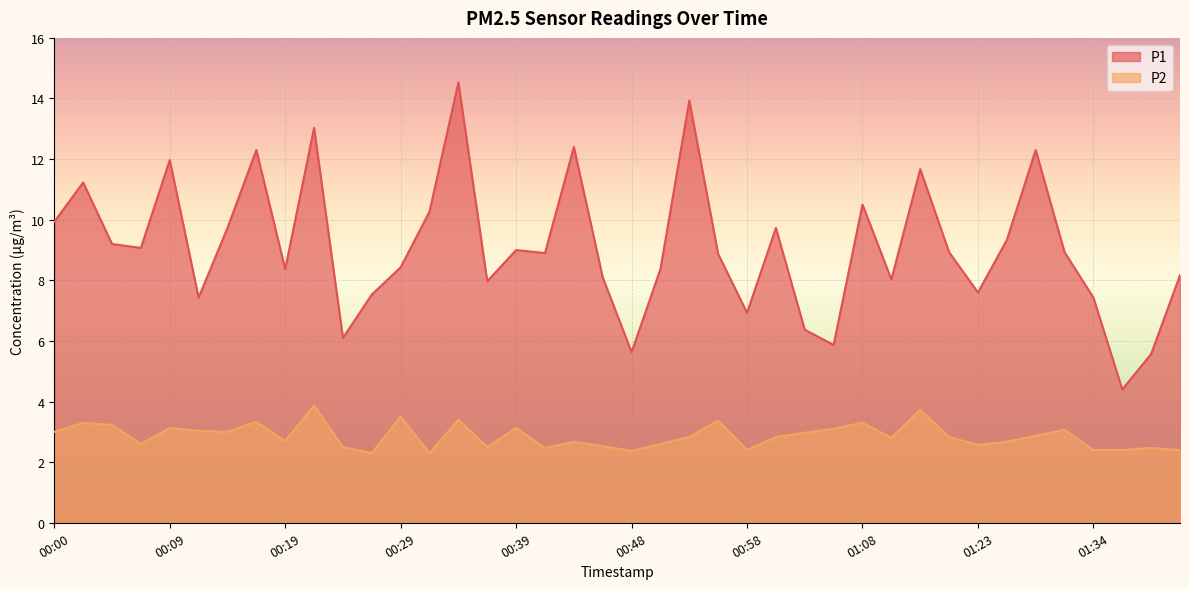

Which series has the largest range (max minus min)?

P1